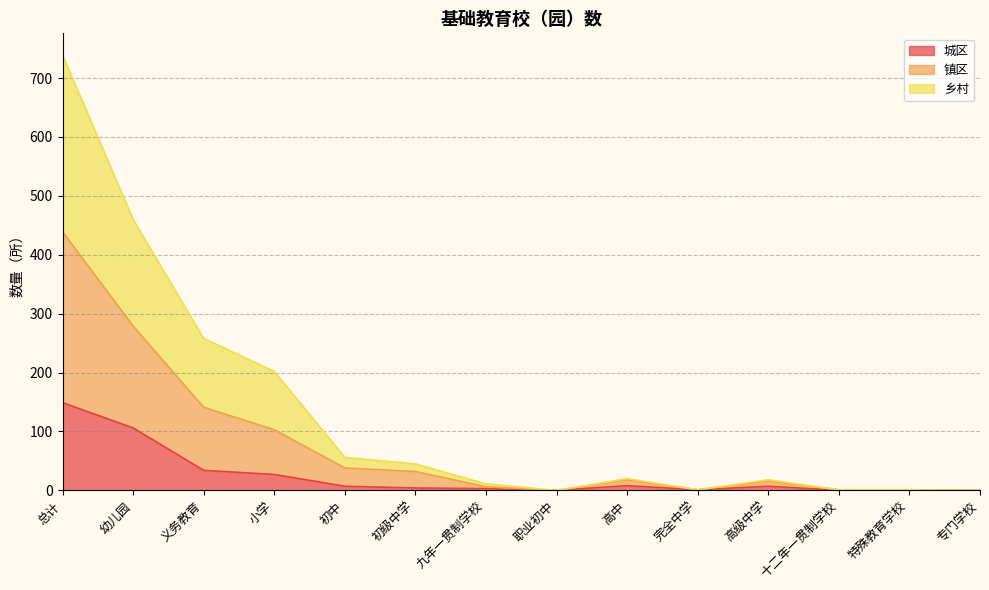

Rank the series by their average value, from lowest to highest.

城区, 乡村, 镇区